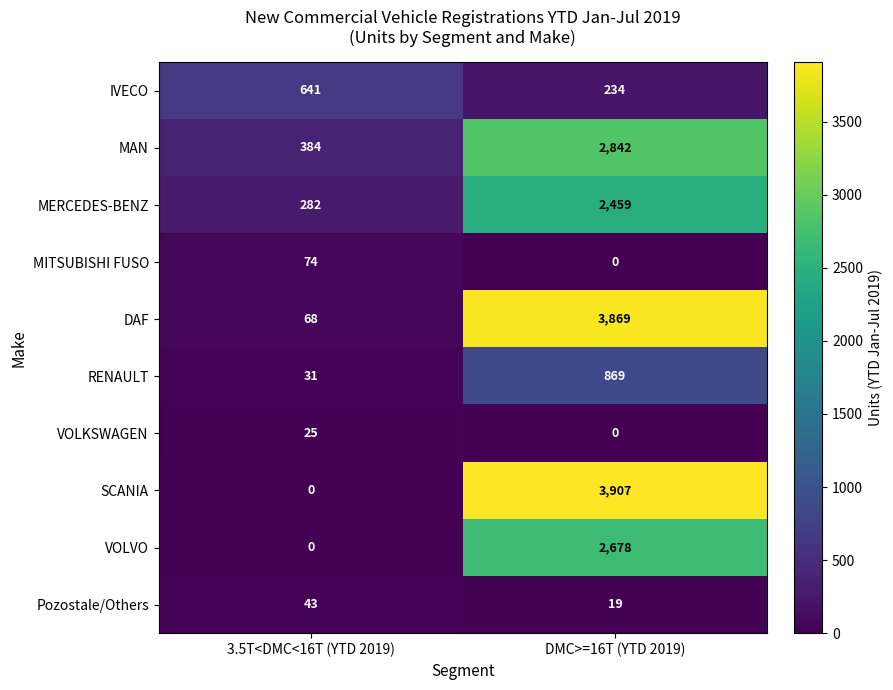

What is the greatest value displayed?

3907